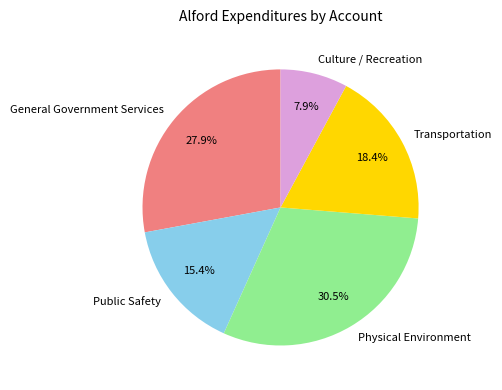

What is the largest slice in the pie chart?

Physical Environment